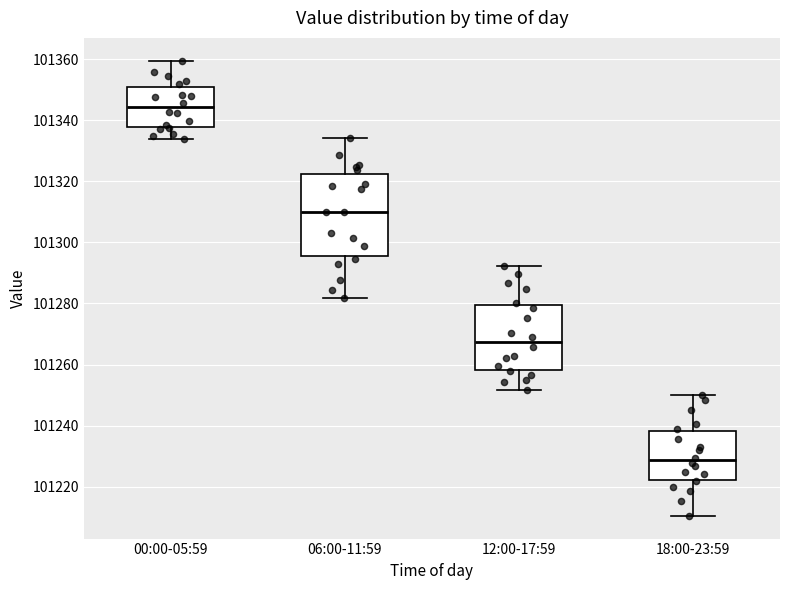

Comparing the boxes themselves (not the whiskers), which one is the tallest?

06:00-11:59